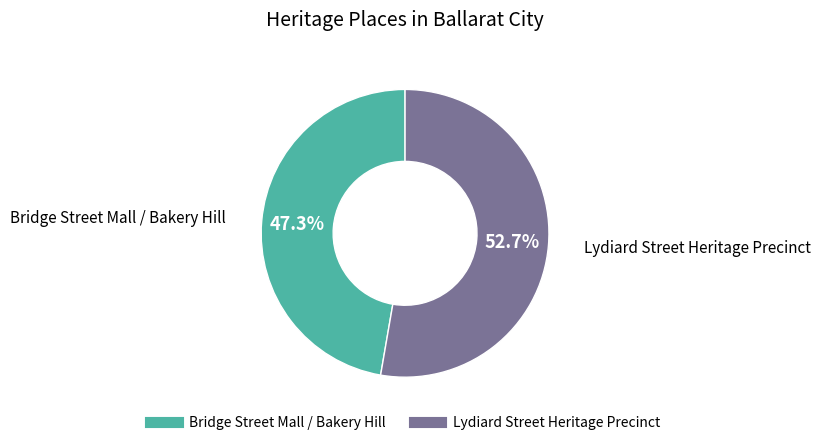

Is it true that Bridge Street Mall / Bakery Hill is 47% of the pie?

True